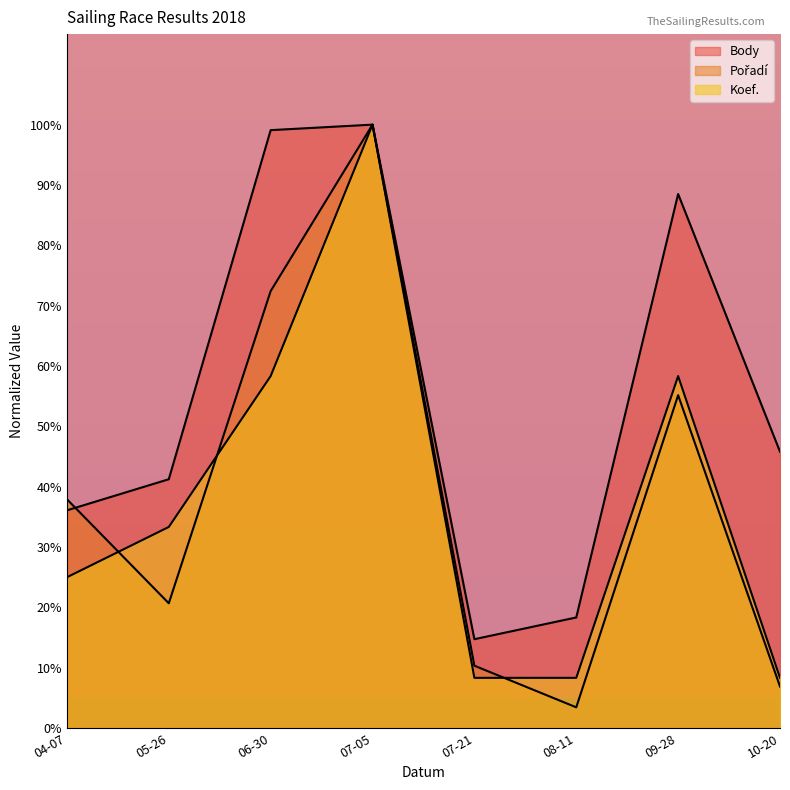

Between which two adjacent categories do Koef. and Pořadí first intersect?

04-07 and 05-26